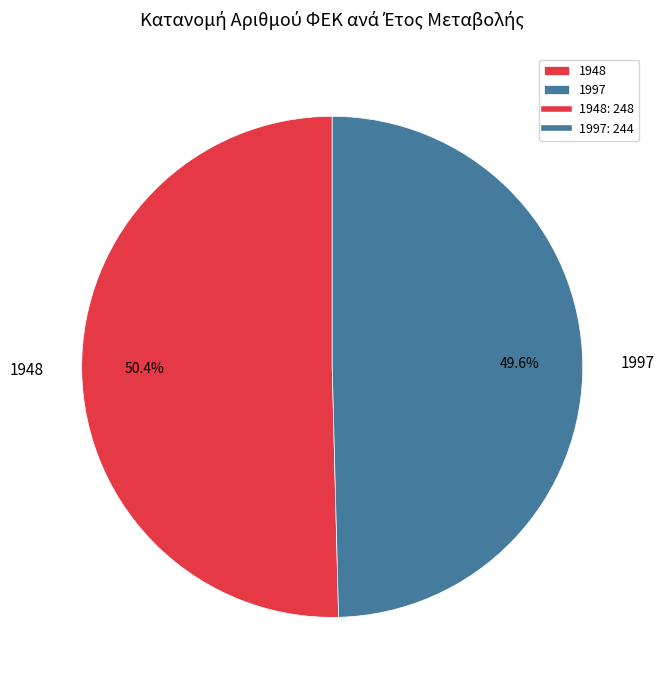

What percentage is NOT represented by 1948?

49.6%